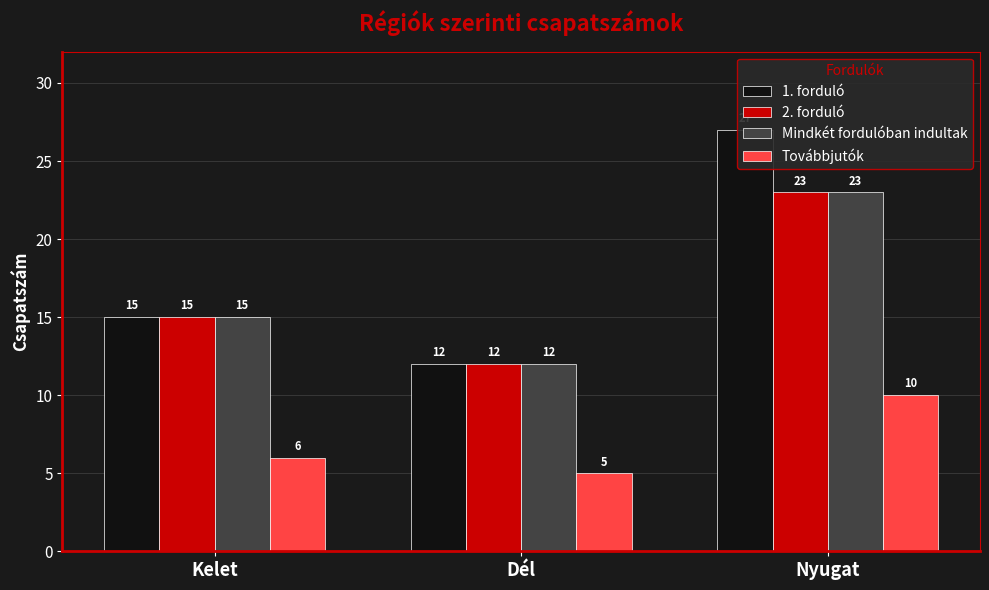

What is the value of the 2. forduló bar at the 2nd from the left?

12